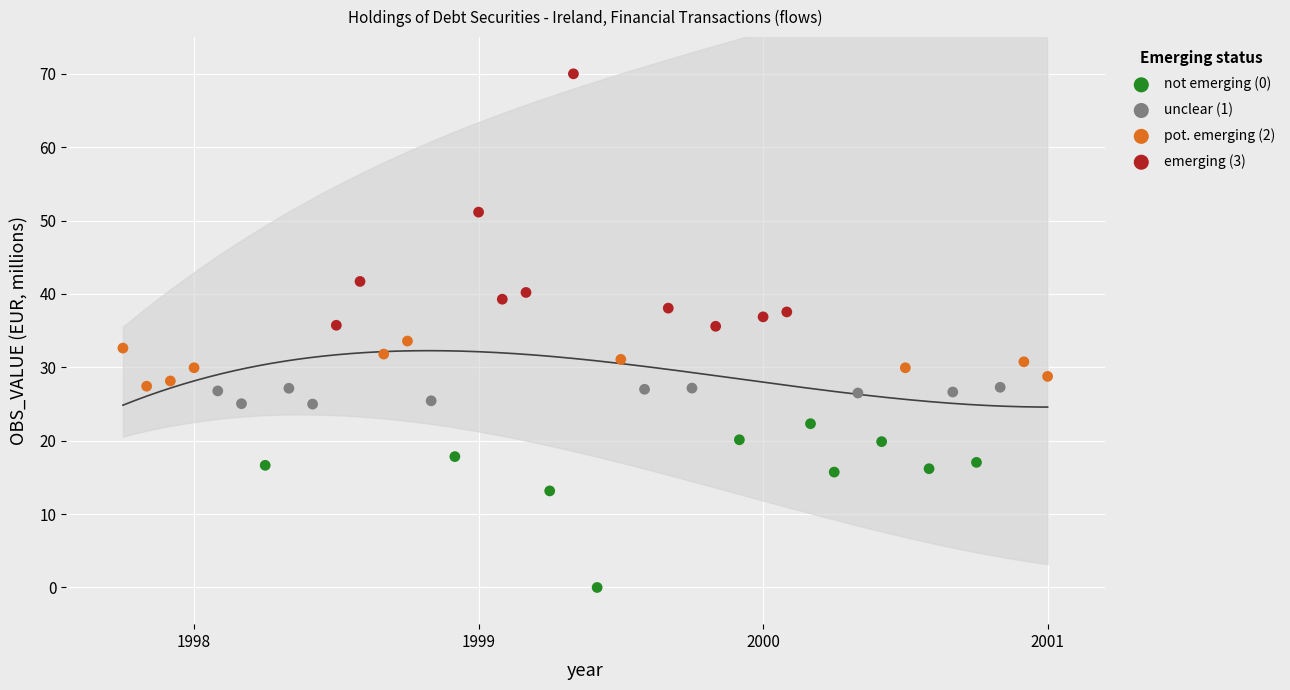

Which series reaches the minimum Y coordinate?

not emerging (0)